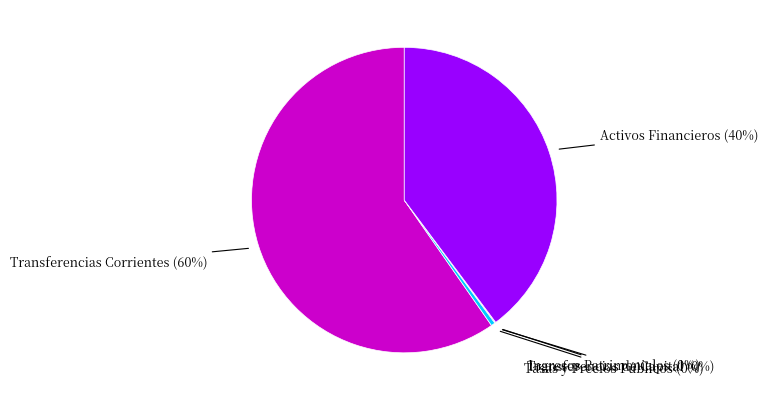

To the nearest percent, what is the average slice percentage?

20%